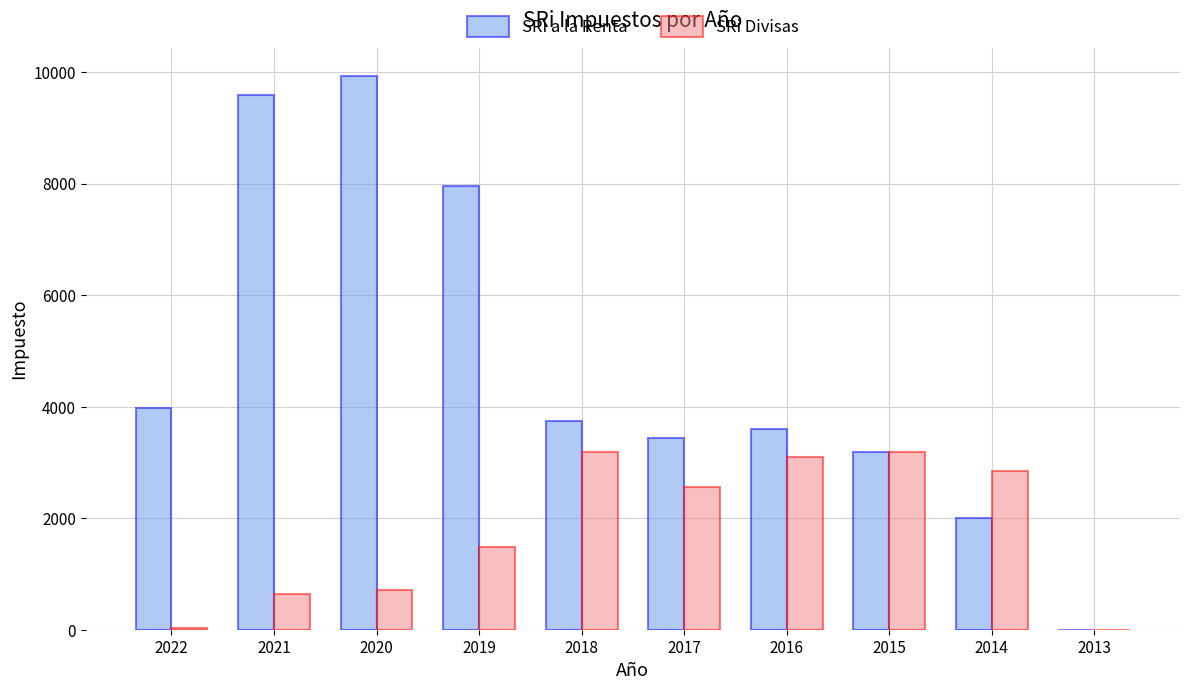

Are the bars grouped side by side (vs. stacked)?

Yes